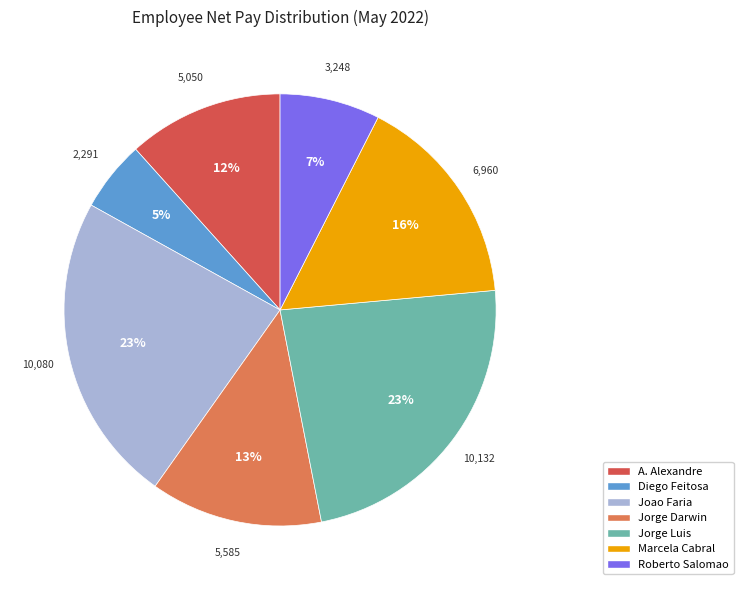

To the nearest percent, what is the difference between the largest and smallest slice percentages?

18%